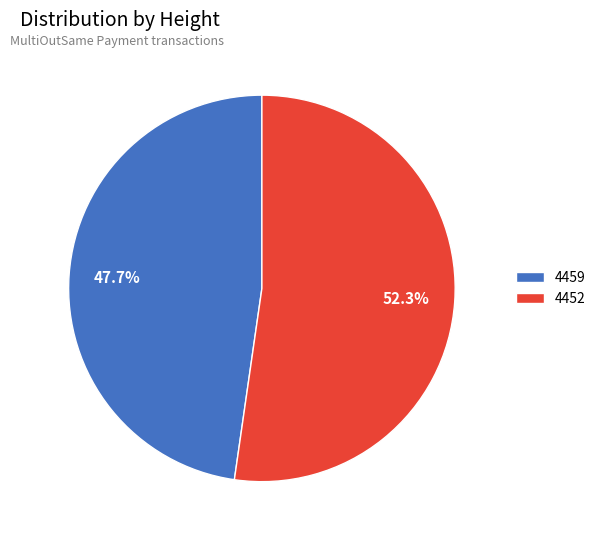

Count the number of slices in the pie.

2